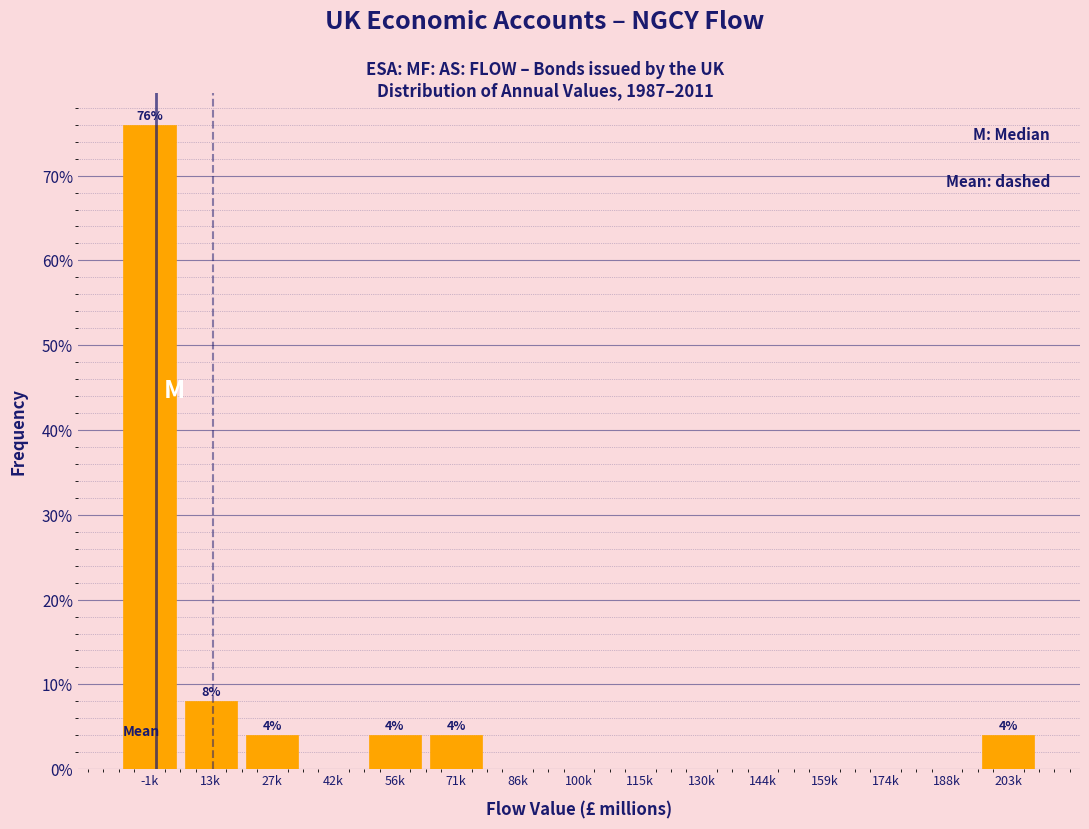

Reading left to right, transcribe all the data shown in this chart.

-1k=76	13k=8	27k=4	42k=0	56k=4	71k=4	86k=0	100k=0	115k=0	130k=0	144k=0	159k=0	174k=0	188k=0	203k=4